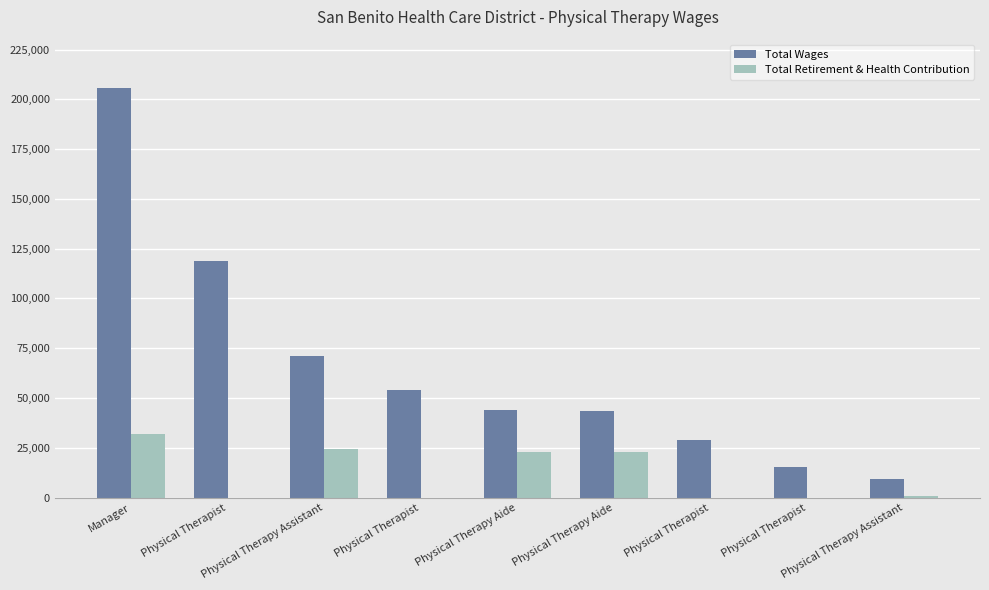

Which series has the largest total across all categories?

Total Wages